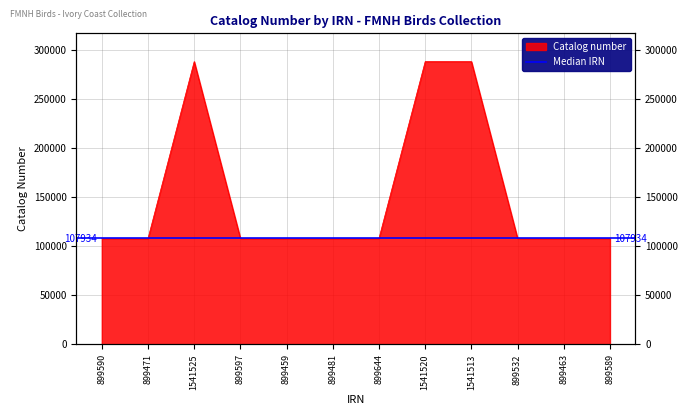

At which category does the data reach its first local peak?

1541525